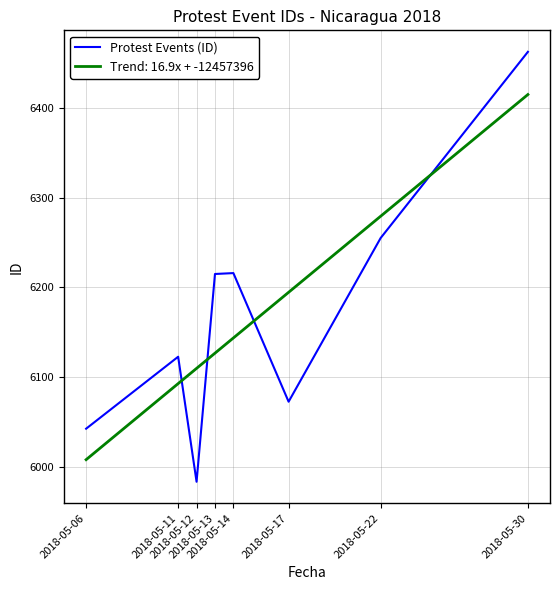

After their last crossing, which series has the higher values: Trend: 16.9x + -12457396 or Protest Events (ID)?

Protest Events (ID)